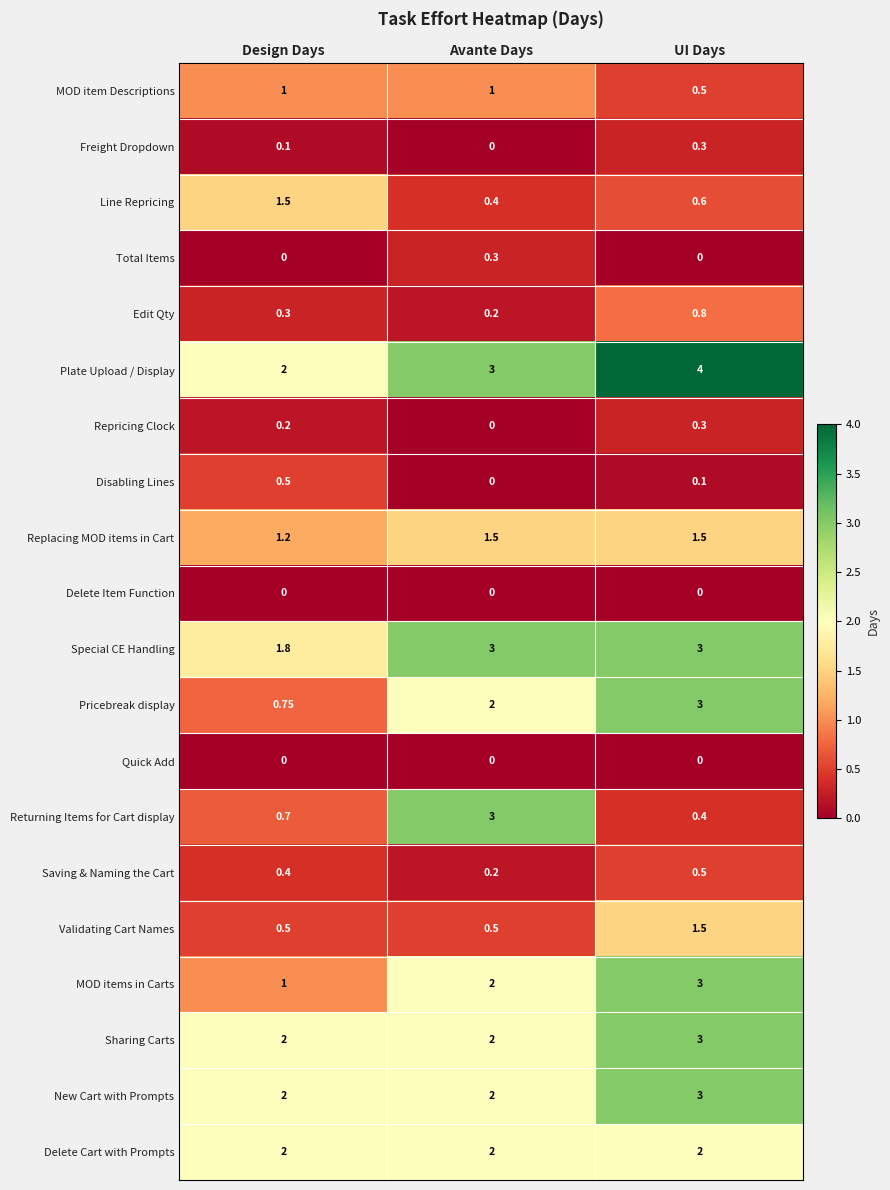

Which series has the largest total across all categories?

Plate Upload / Display